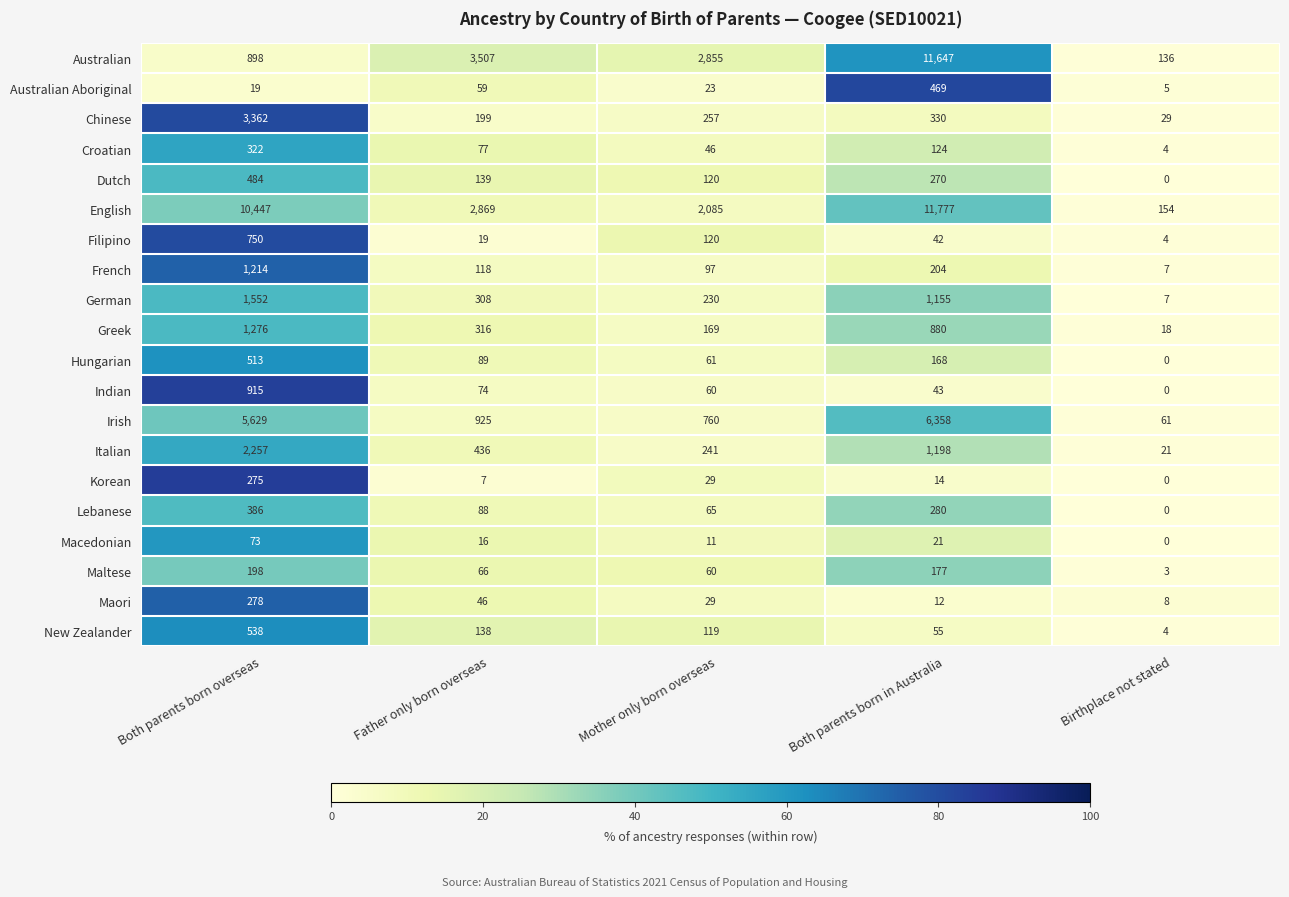

At which label is Greek closest to 647?

Both parents born in Australia